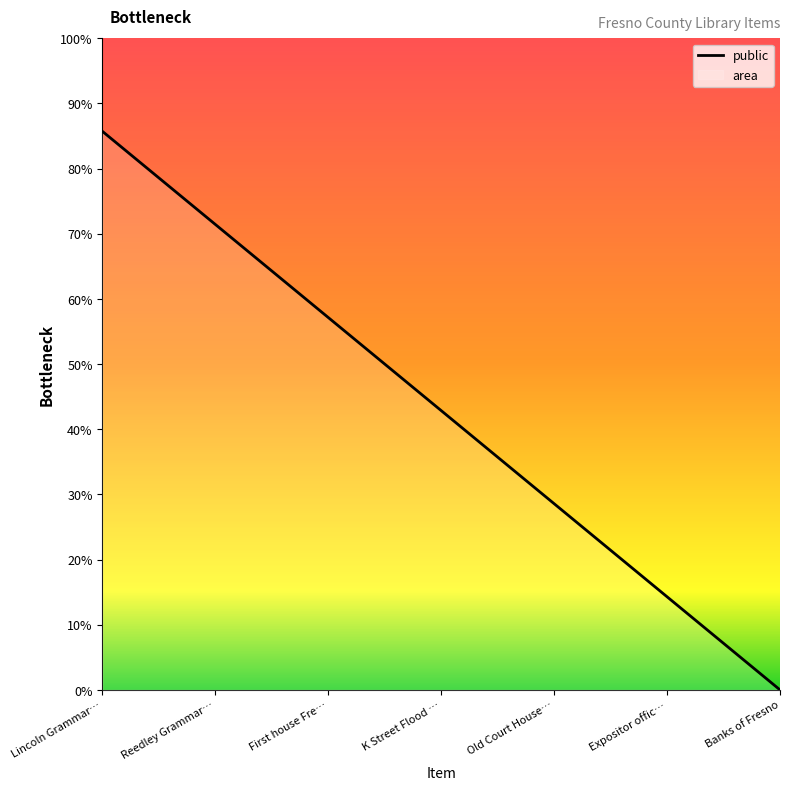

Reading left to right, extract all data points from this chart.

Lincoln Grammar…=85.7	Reedley Grammar…=71.4	First house Fre…=57.1	K Street Flood …=42.9	Old Court House…=28.6	Expositor offic…=14.3	Banks of Fresno=0.0